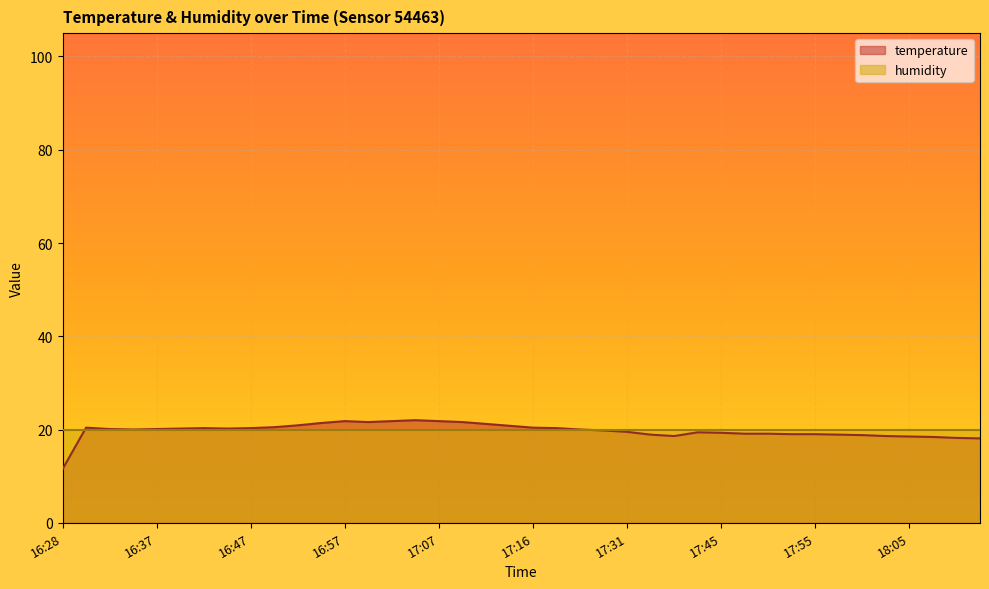

How many data points are above 20?

20